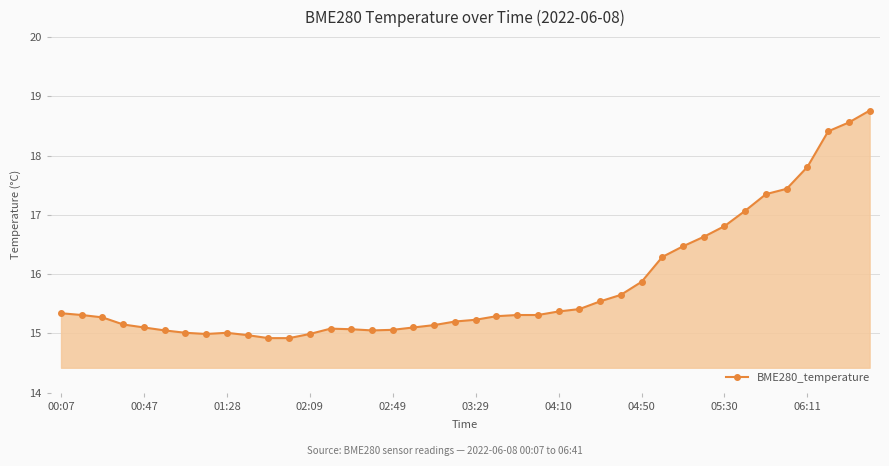

How many interior local peaks (higher than both neighbors) does the data have?

2